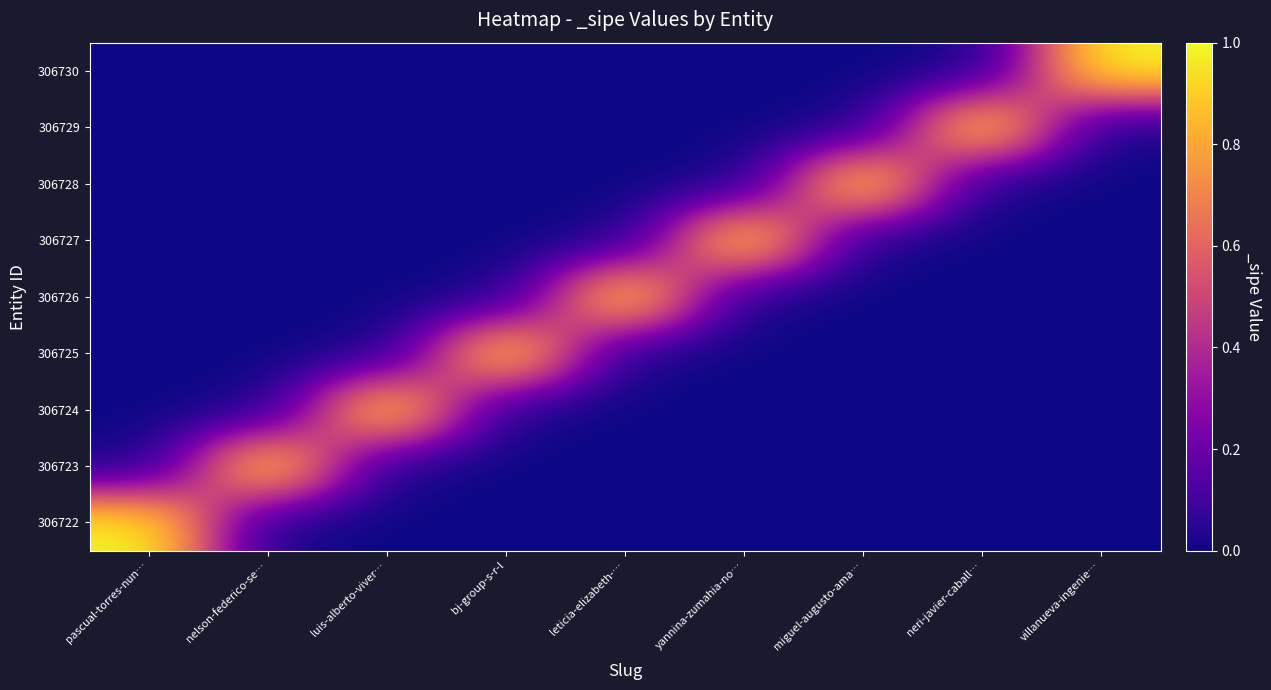

Reading right to left, list all the values displayed in this chart.

306722: villanueva-ingenie…=0	neri-javier-caball…=0	miguel-augusto-ama…=0	yannina-zumahia-no…=0	leticia-elizabeth-…=0	bj-group-s-r-l=0	luis-alberto-viver…=0	nelson-federico-se…=0	pascual-torres-nun…=1
306723: villanueva-ingenie…=0	neri-javier-caball…=0	miguel-augusto-ama…=0	yannina-zumahia-no…=0	leticia-elizabeth-…=0	bj-group-s-r-l=0	luis-alberto-viver…=0	nelson-federico-se…=1	pascual-torres-nun…=0
306724: villanueva-ingenie…=0	neri-javier-caball…=0	miguel-augusto-ama…=0	yannina-zumahia-no…=0	leticia-elizabeth-…=0	bj-group-s-r-l=0	luis-alberto-viver…=1	nelson-federico-se…=0	pascual-torres-nun…=0
306725: villanueva-ingenie…=0	neri-javier-caball…=0	miguel-augusto-ama…=0	yannina-zumahia-no…=0	leticia-elizabeth-…=0	bj-group-s-r-l=1	luis-alberto-viver…=0	nelson-federico-se…=0	pascual-torres-nun…=0
306726: villanueva-ingenie…=0	neri-javier-caball…=0	miguel-augusto-ama…=0	yannina-zumahia-no…=0	leticia-elizabeth-…=1	bj-group-s-r-l=0	luis-alberto-viver…=0	nelson-federico-se…=0	pascual-torres-nun…=0
306727: villanueva-ingenie…=0	neri-javier-caball…=0	miguel-augusto-ama…=0	yannina-zumahia-no…=1	leticia-elizabeth-…=0	bj-group-s-r-l=0	luis-alberto-viver…=0	nelson-federico-se…=0	pascual-torres-nun…=0
306728: villanueva-ingenie…=0	neri-javier-caball…=0	miguel-augusto-ama…=1	yannina-zumahia-no…=0	leticia-elizabeth-…=0	bj-group-s-r-l=0	luis-alberto-viver…=0	nelson-federico-se…=0	pascual-torres-nun…=0
306729: villanueva-ingenie…=0	neri-javier-caball…=1	miguel-augusto-ama…=0	yannina-zumahia-no…=0	leticia-elizabeth-…=0	bj-group-s-r-l=0	luis-alberto-viver…=0	nelson-federico-se…=0	pascual-torres-nun…=0
306730: villanueva-ingenie…=1	neri-javier-caball…=0	miguel-augusto-ama…=0	yannina-zumahia-no…=0	leticia-elizabeth-…=0	bj-group-s-r-l=0	luis-alberto-viver…=0	nelson-federico-se…=0	pascual-torres-nun…=0